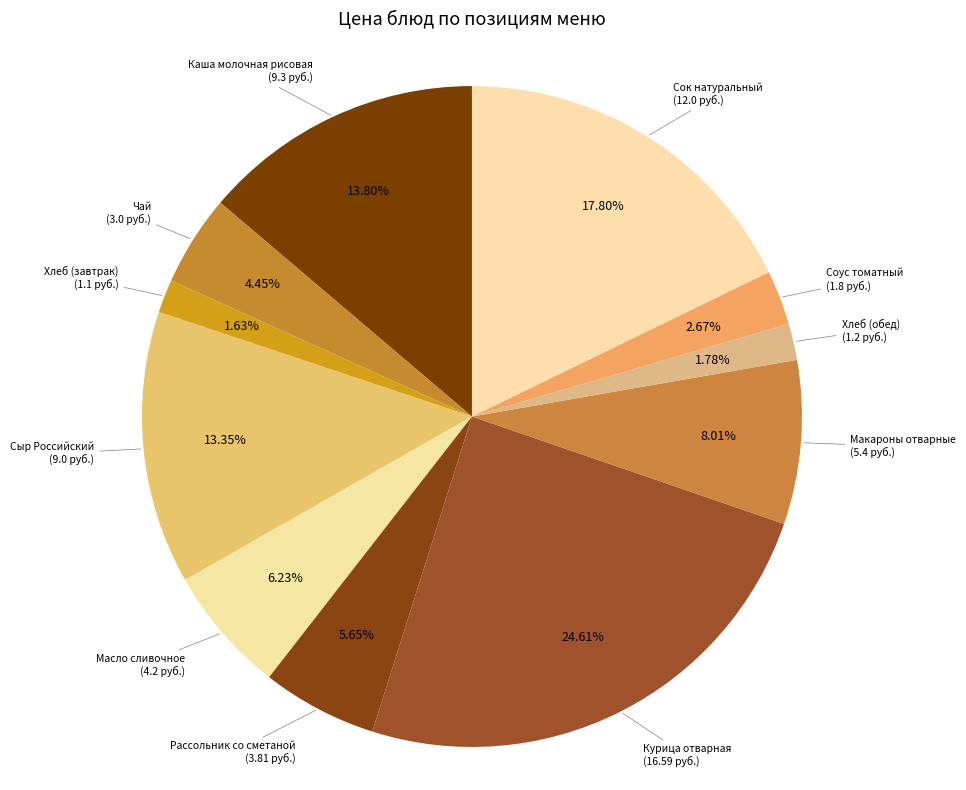

To the nearest percent, what is the average slice percentage?

9%